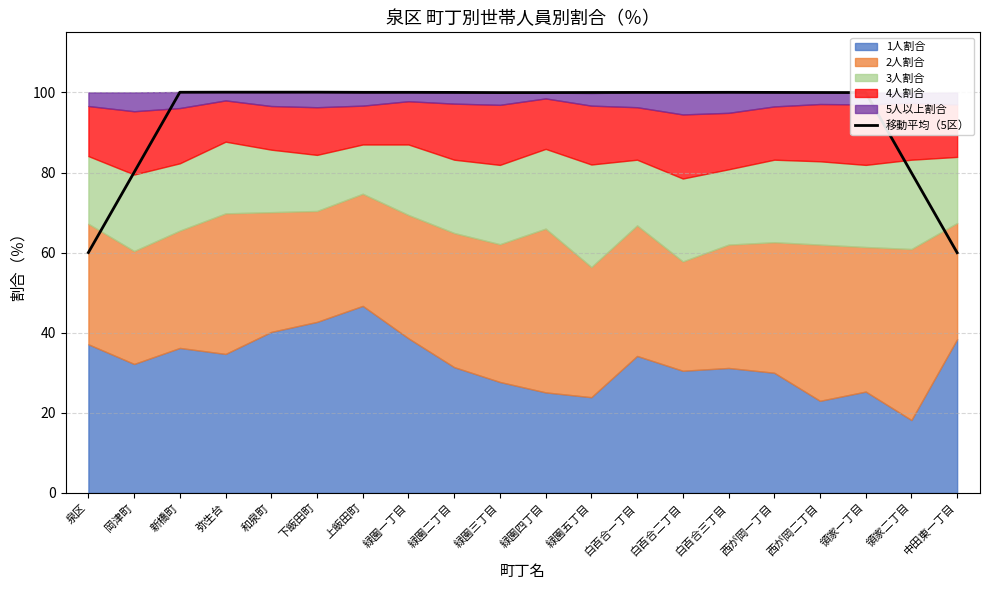

Rank the categories by value from highest to lowest.

弥生台, 和泉町, 下飯田町, 新橋町, 上飯田町, 緑園一丁目, 白百合三丁目, 緑園二丁目, 白百合一丁目, 白百合二丁目, 西が岡一丁目, 緑園五丁目, 西が岡二丁目, 緑園三丁目, 緑園四丁目, 領家一丁目, 岡津町, 領家二丁目, 泉区, 中田東一丁目